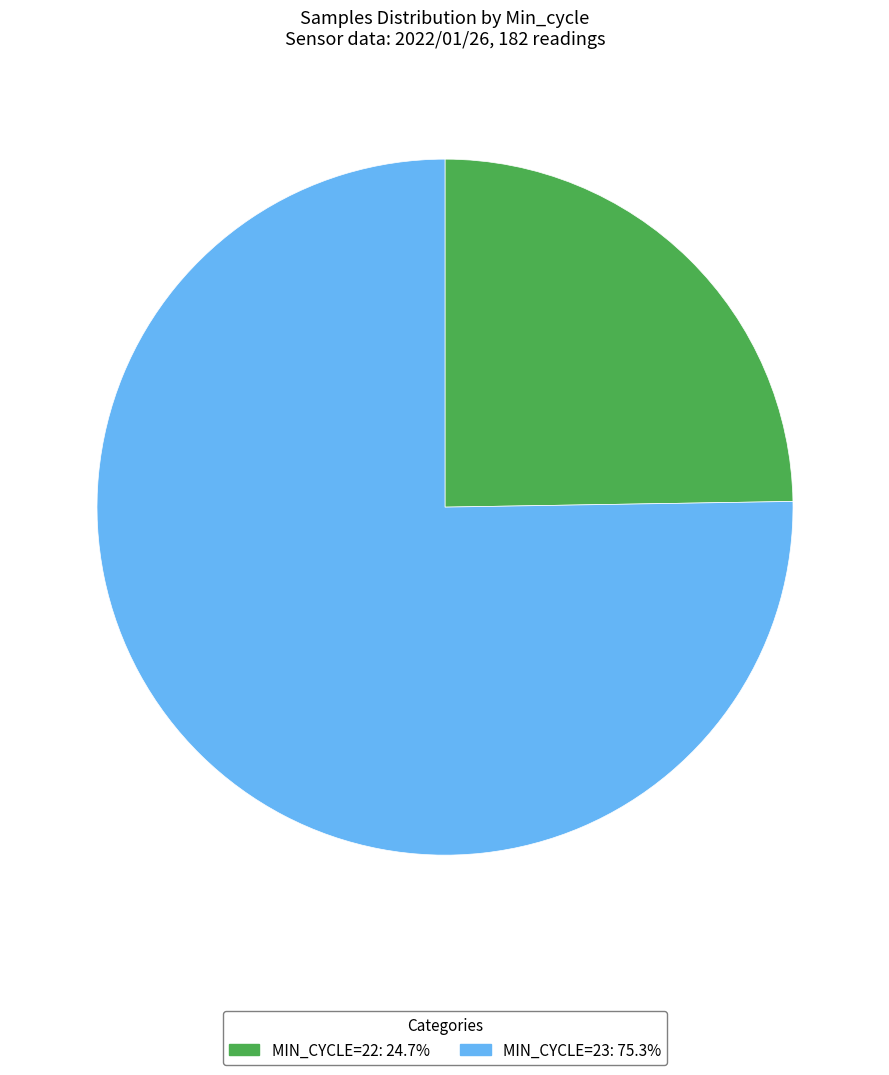

Is there any slice that represents more than half of the pie?

Yes